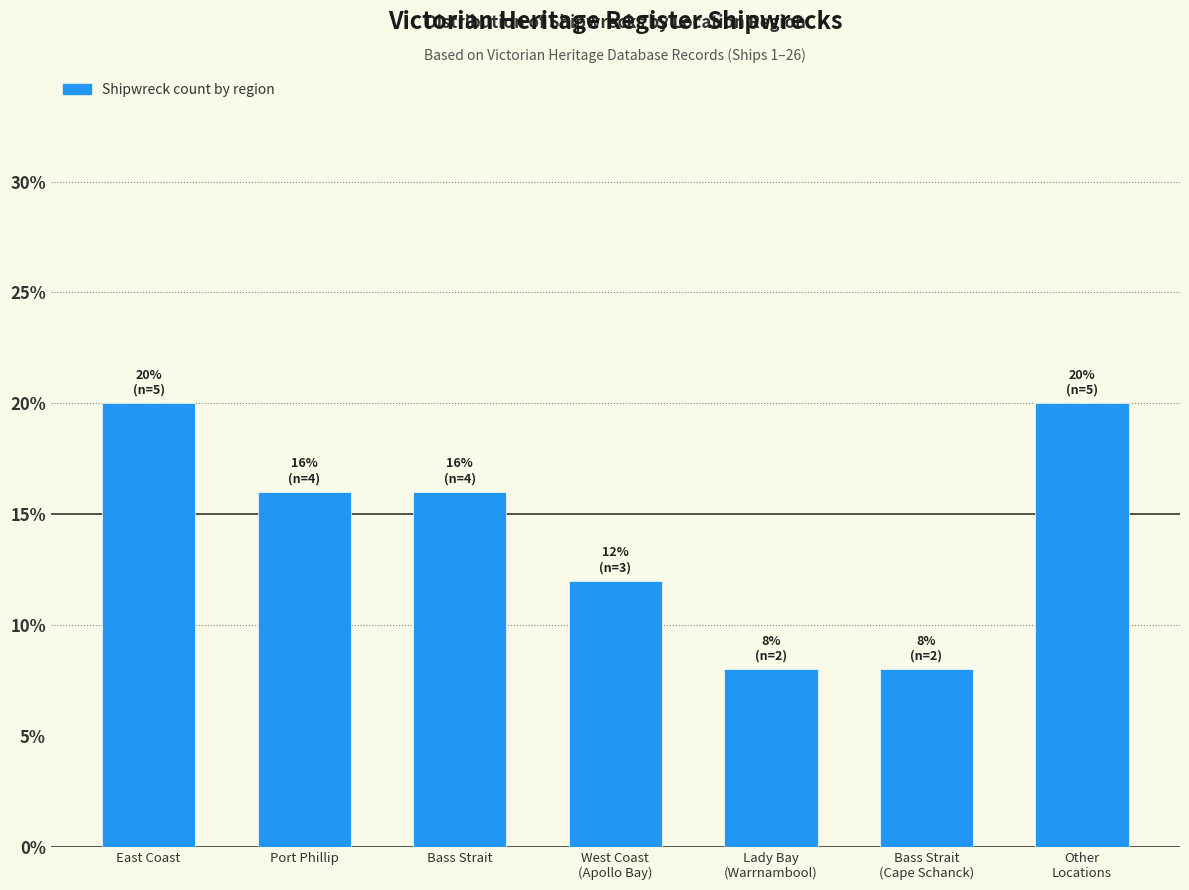

What is the sum of all values?

100